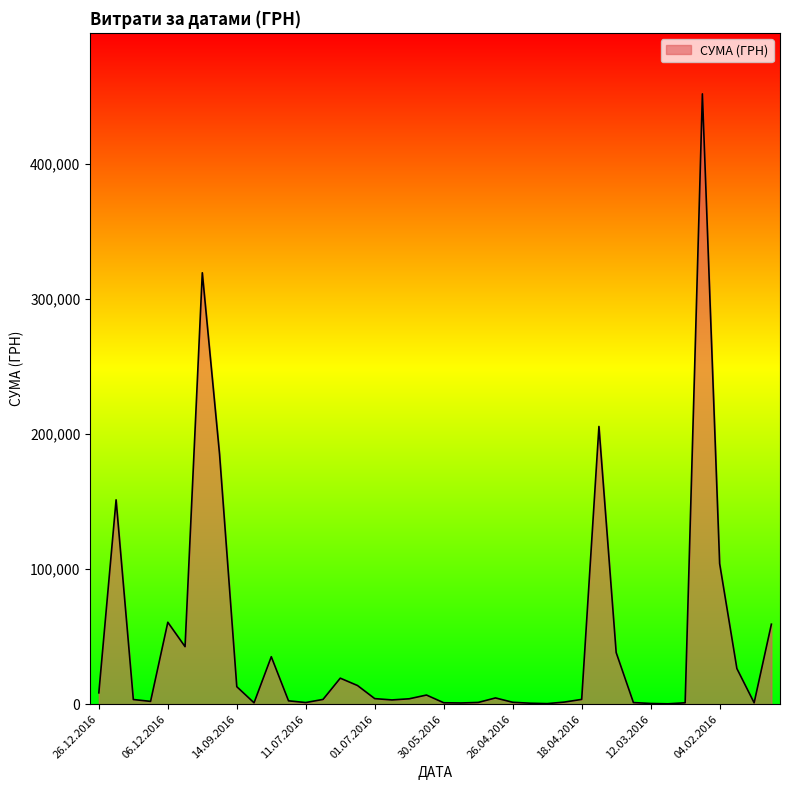

What is the maximum value shown in the chart?

452100.0